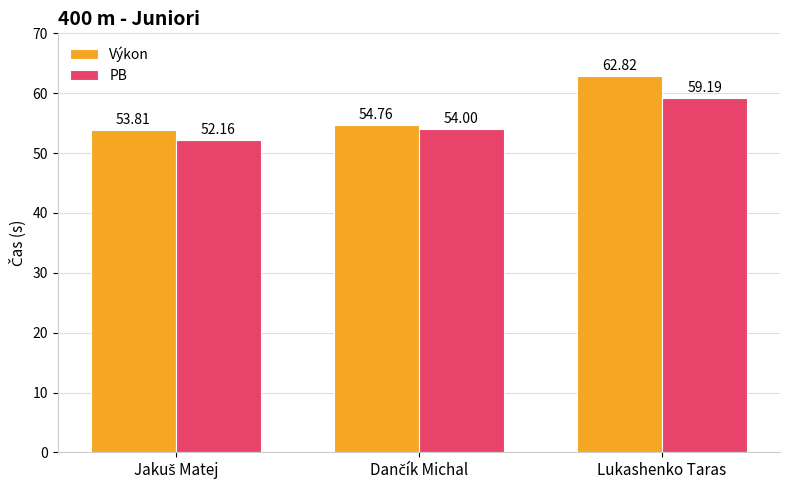

How many data points does each series have?

3